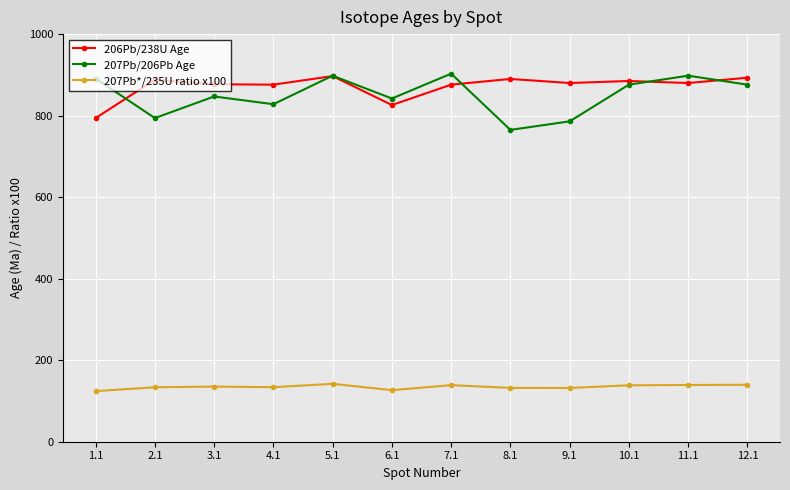

What is the value of the 207Pb/206Pb Age point at the 9th from the left?

786.0